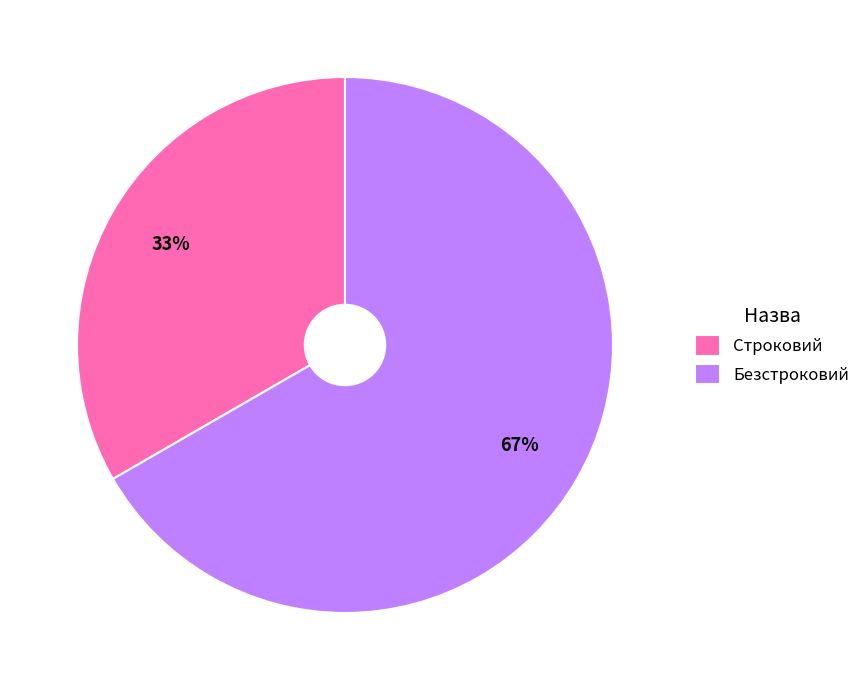

True or false: Строковий accounts for 39% of the total.

False